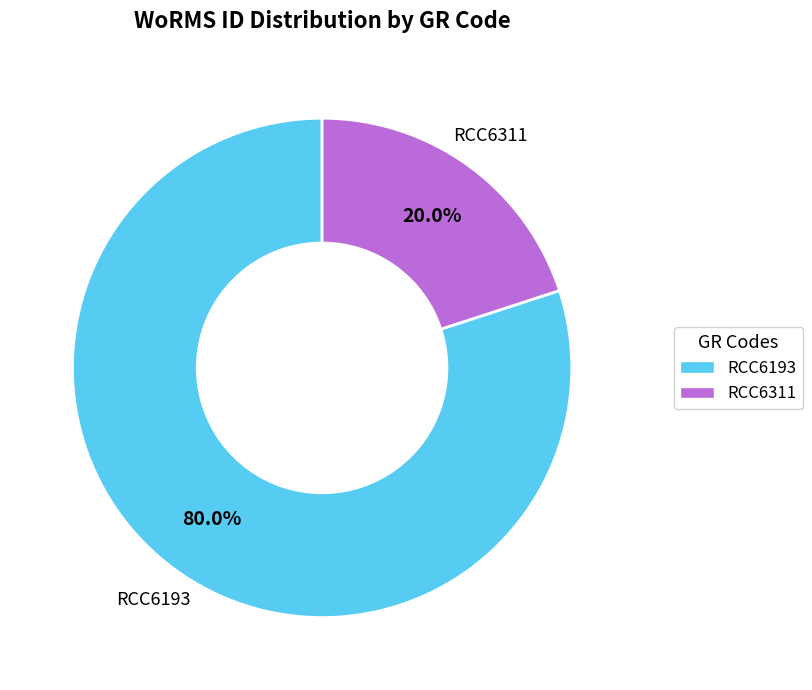

Count the number of slices in the pie.

2